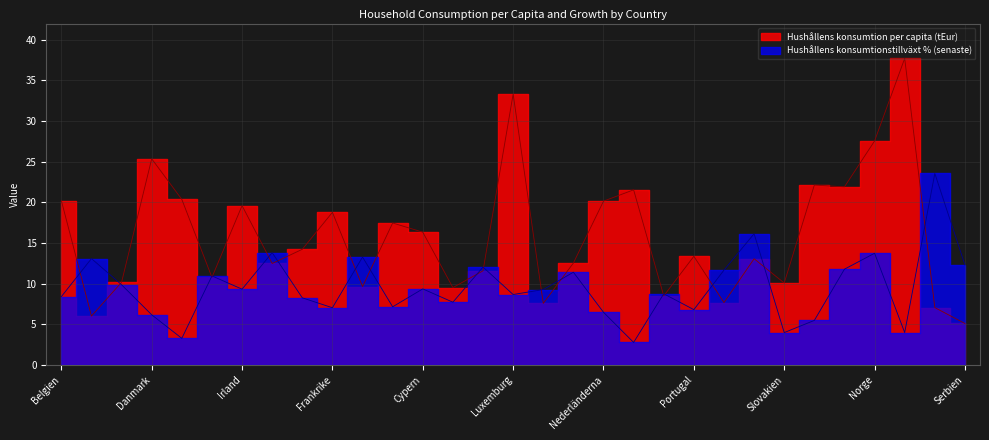

What is the difference between the Hushållens konsumtion per capita (tEur) values at Polen and Danmark?

16.9